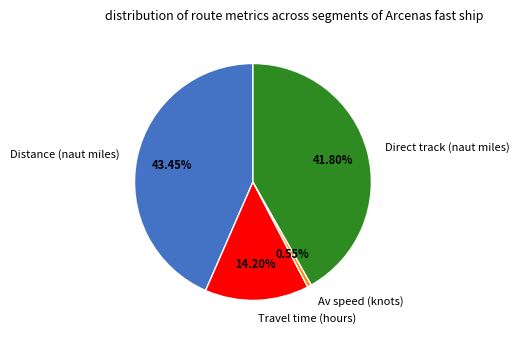

To the nearest percent, what is the difference between the Direct track (naut miles) and Distance (naut miles) slice percentages?

2%